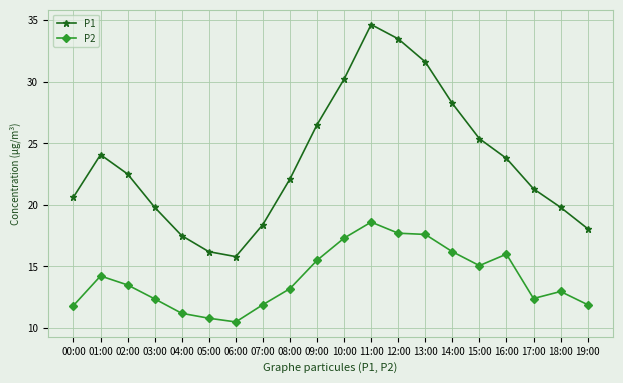

True or false: P1 and P2 intersect in this chart.

False